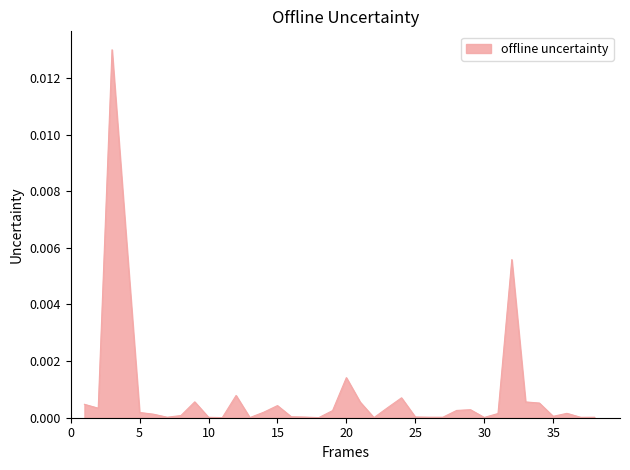

Rank the categories by value from lowest to highest.

22, 18, 11, 13, 30, 37, 10, 7, 38, 27, 26, 17, 25, 16, 35, 8, 6, 31, 36, 5, 14, 19, 28, 29, 2, 23, 15, 1, 34, 21, 33, 9, 24, 12, 20, 32, 4, 3